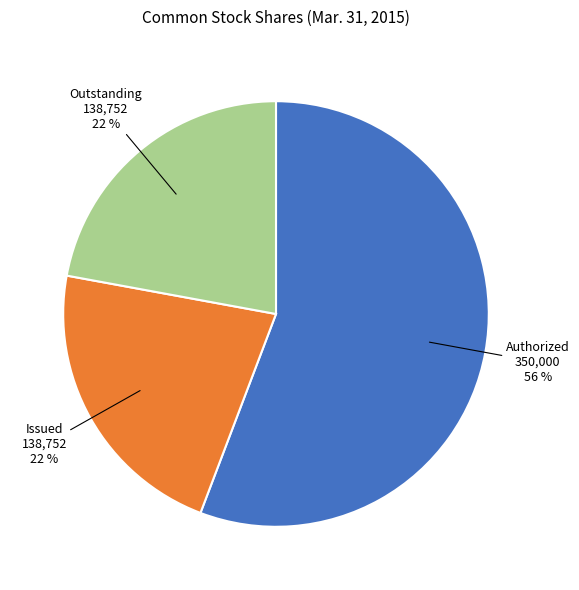

To the nearest percent, what is the average slice percentage?

33%